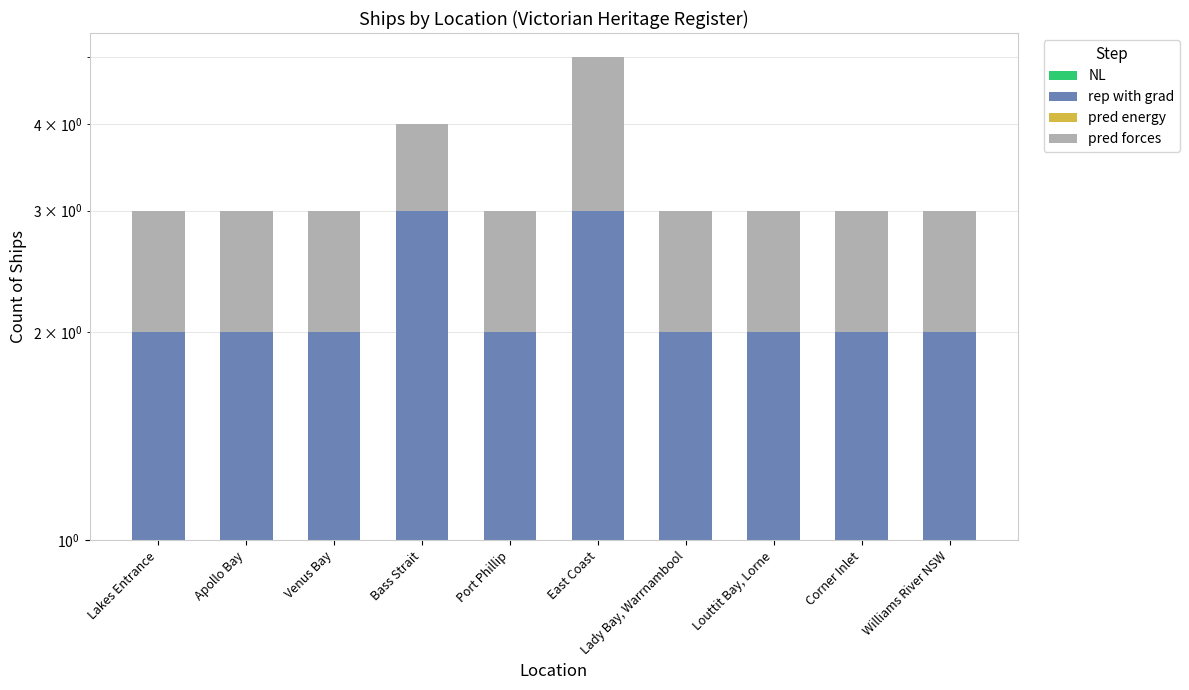

Reading left to right, transcribe all the data shown in this chart.

NL: 1	1	1	1	1	1	1	1	1	1
rep with grad: 1	1	1	2	1	2	1	1	1	1
pred energy: 0	0	0	0	0	0	0	0	0	0
pred forces: 1	1	1	1	1	2	1	1	1	1